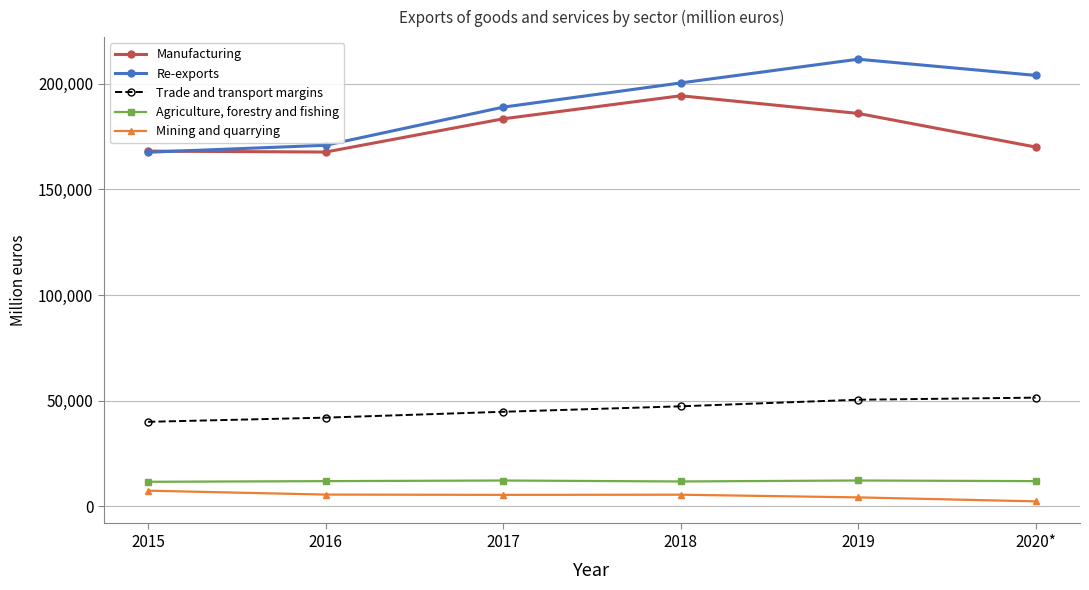

Which series changed the most between 2015 and 2019?

Re-exports